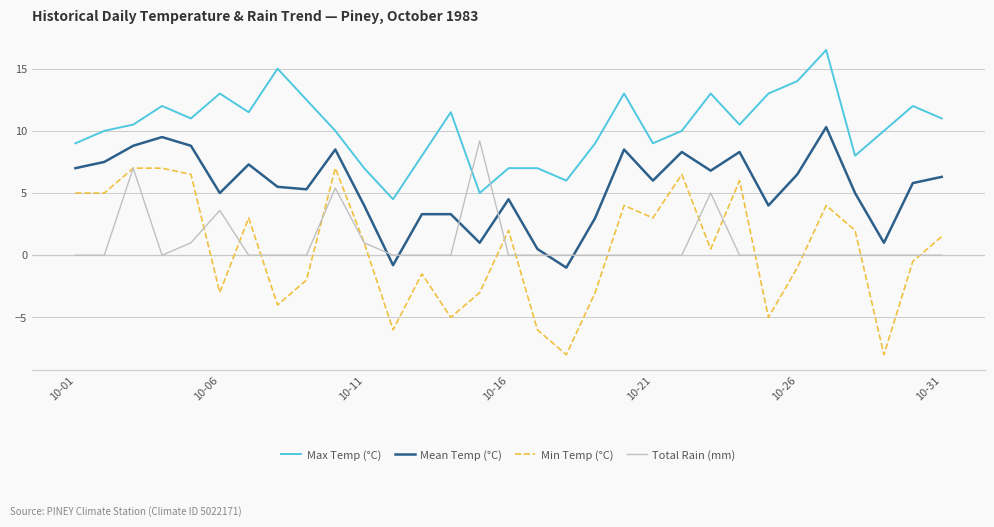

What is the minimum value shown in the chart?

-8.0